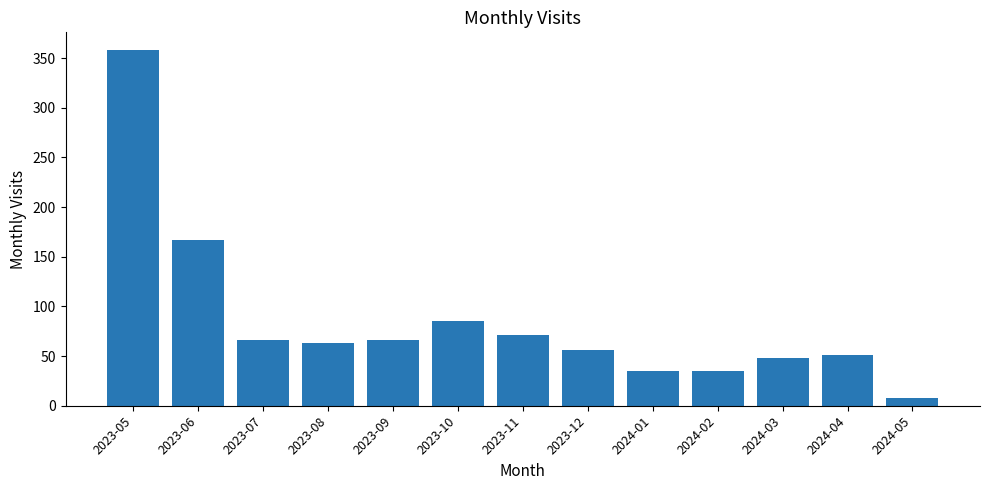

The chart shows a value of 51 at 2024-04. True or false?

True